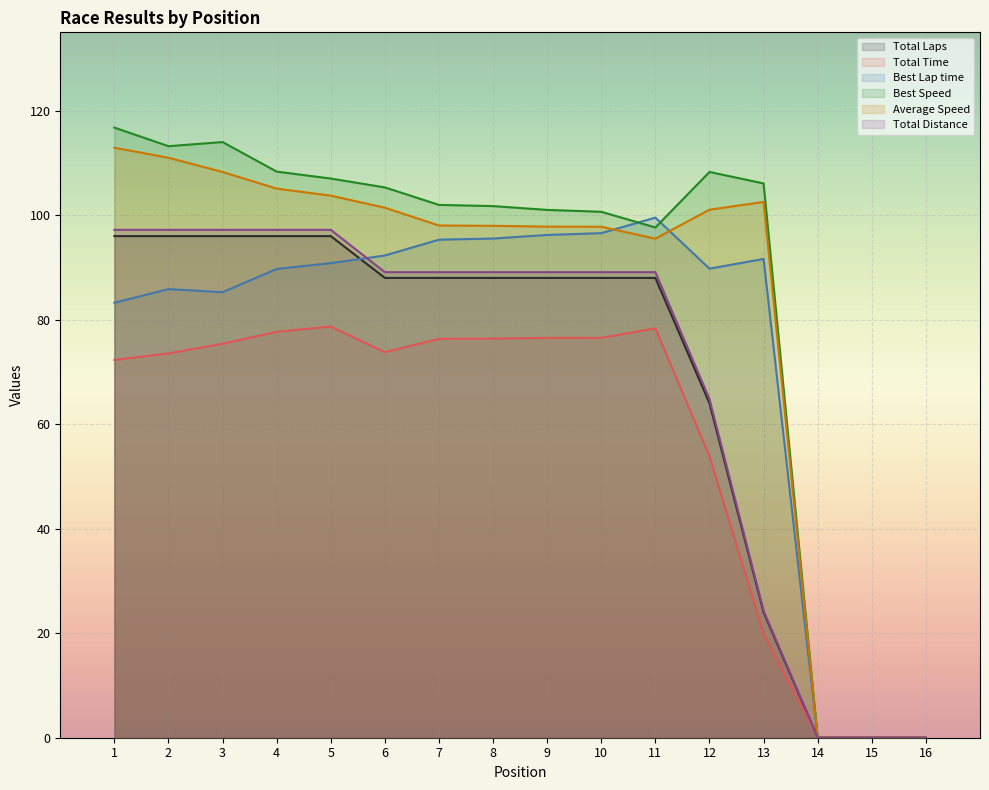

True or false: Total Time and Total Laps cross at least once.

False